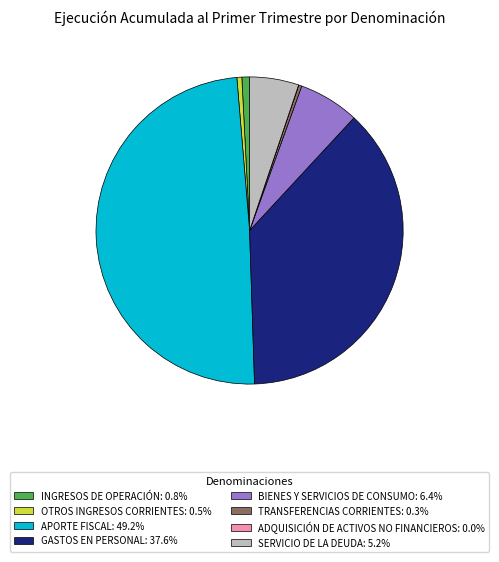

Does APORTE FISCAL: 49.2% represent more than half of the total?

No